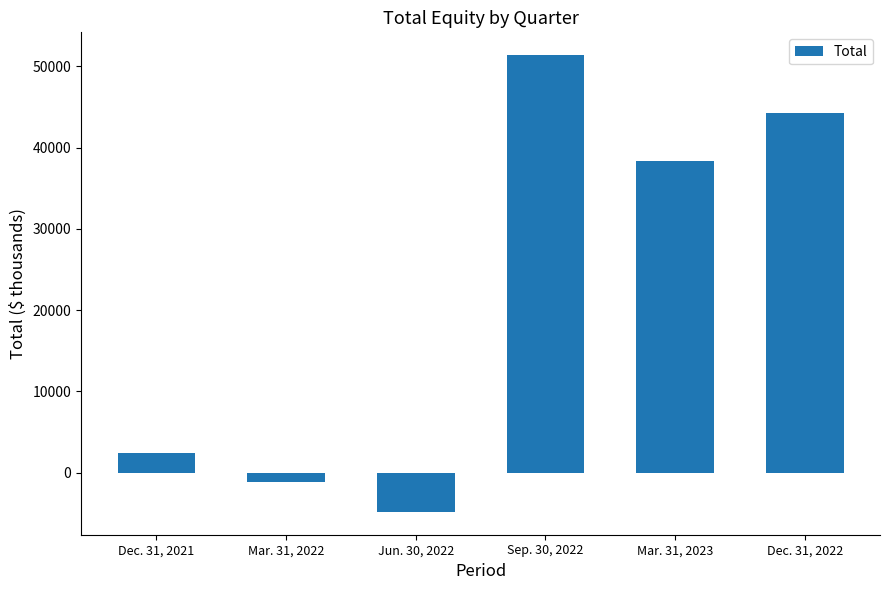

What is the smallest value displayed?

-4816